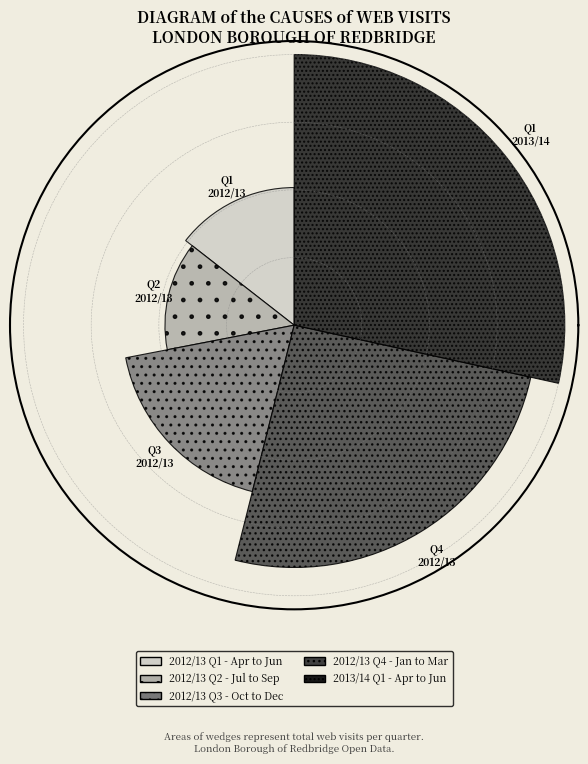

Which category has the biggest portion of the pie?

2013/14 Q1 - Apr to Jun